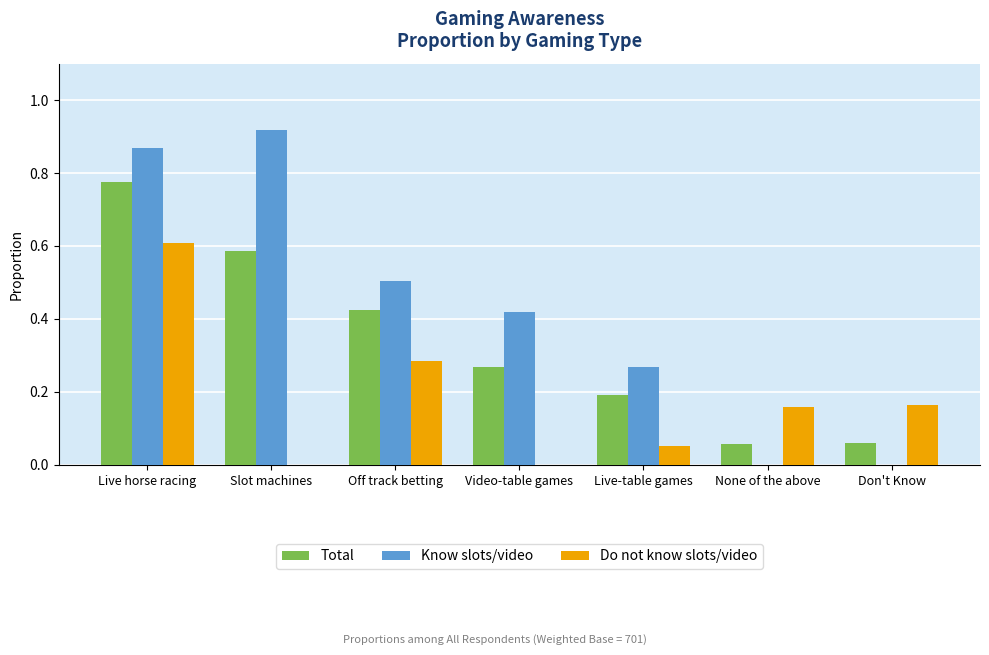

Which category has the highest value in the Do not know slots/video series?

Live horse racing